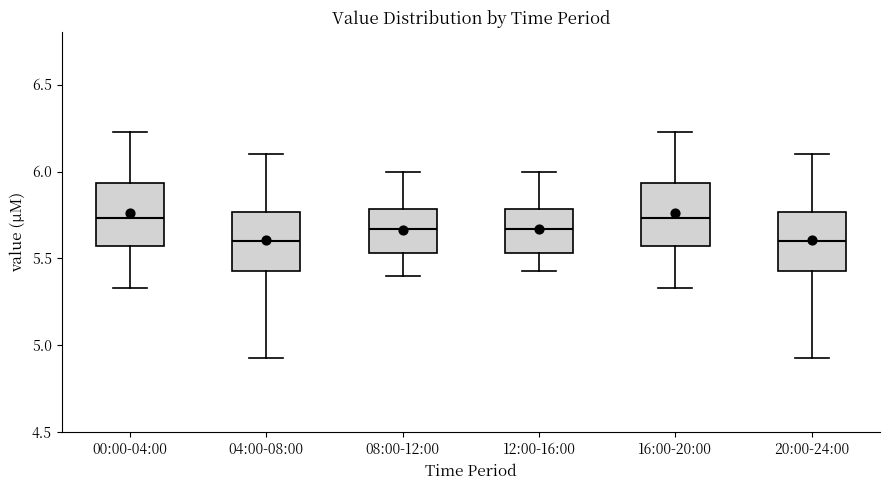

Reading left to right, transcribe this box plot: for each box, give where its median line is, the range the box spans, and where its two whiskers end, as read against the y-axis. The values are not printed on the chart, so give them approximately, as read against the axis.

00:00-04:00: median 5.75, box 5.55 to 5.95, whiskers 5.35 to 6.25
04:00-08:00: median 5.60, box 5.45 to 5.75, whiskers 4.95 to 6.10
08:00-12:00: median 5.65, box 5.55 to 5.80, whiskers 5.40 to 6.00
12:00-16:00: median 5.65, box 5.55 to 5.80, whiskers 5.45 to 6.00
16:00-20:00: median 5.75, box 5.55 to 5.95, whiskers 5.35 to 6.25
20:00-24:00: median 5.60, box 5.45 to 5.75, whiskers 4.95 to 6.10